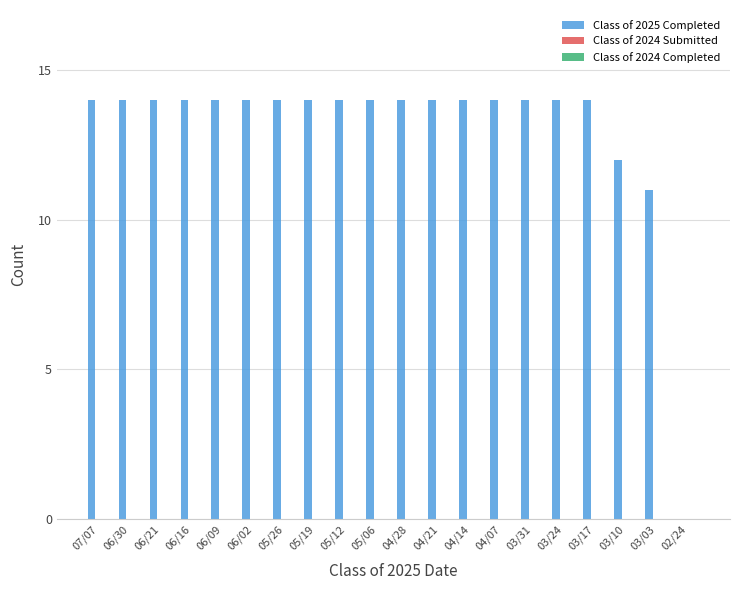

What is the ratio of the value at 06/30 to the value at 03/17?

1.0